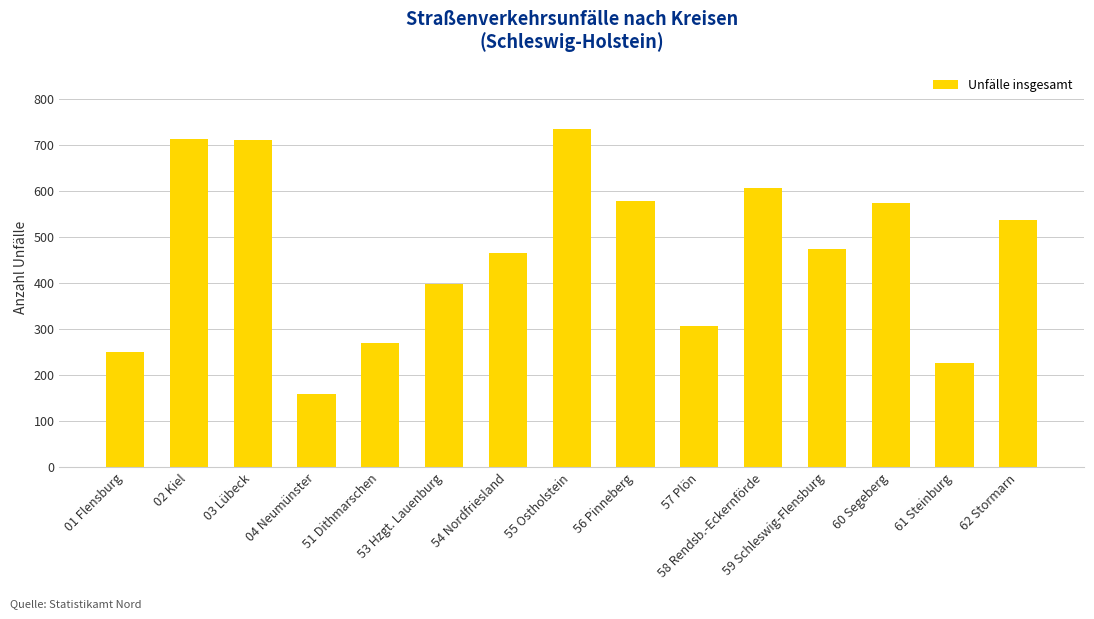

What is the greatest value displayed?

735